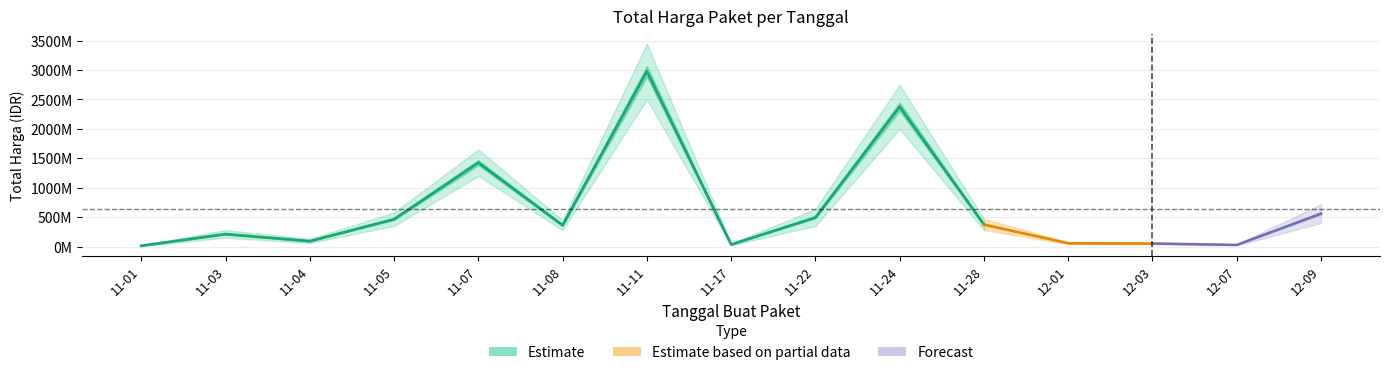

Rank the categories by value from lowest to highest.

2021-11-01, 2021-12-07, 2021-11-17, 2021-12-03, 2021-12-01, 2021-11-04, 2021-11-03, 2021-11-08, 2021-11-28, 2021-11-05, 2021-11-22, 2021-12-09, 2021-11-07, 2021-11-24, 2021-11-11